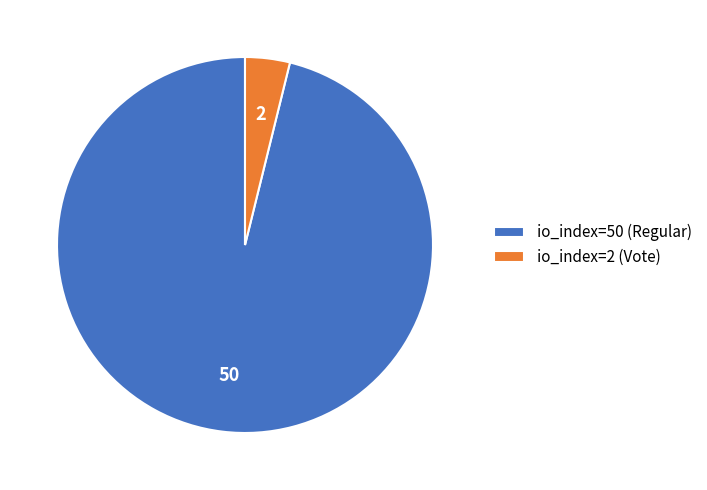

What is the majority slice?

io_index=50 (Regular)